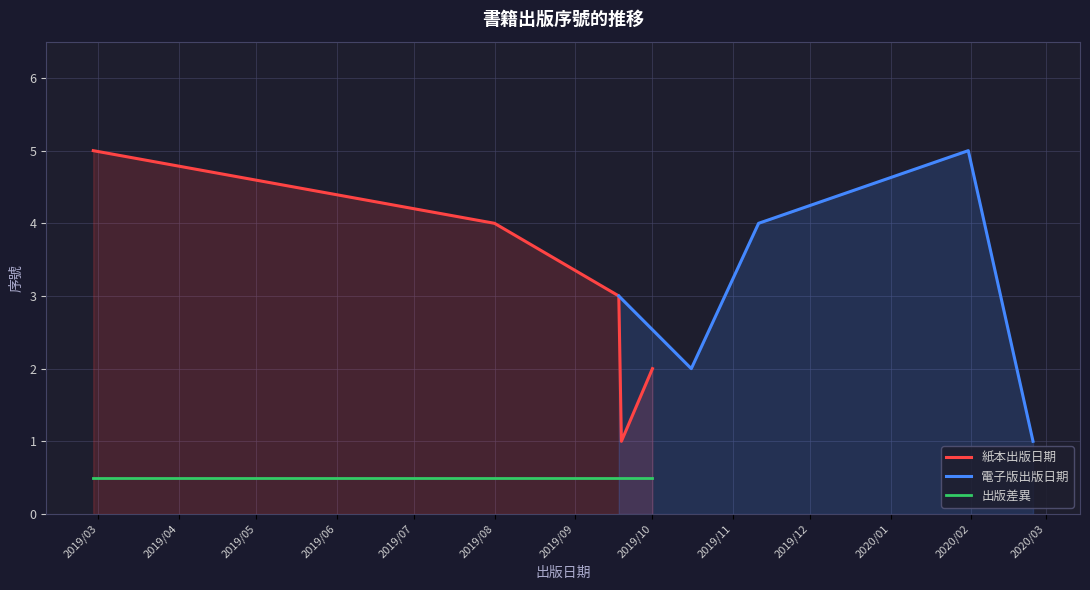

What is the highest value of the 出版差異 series?

0.5